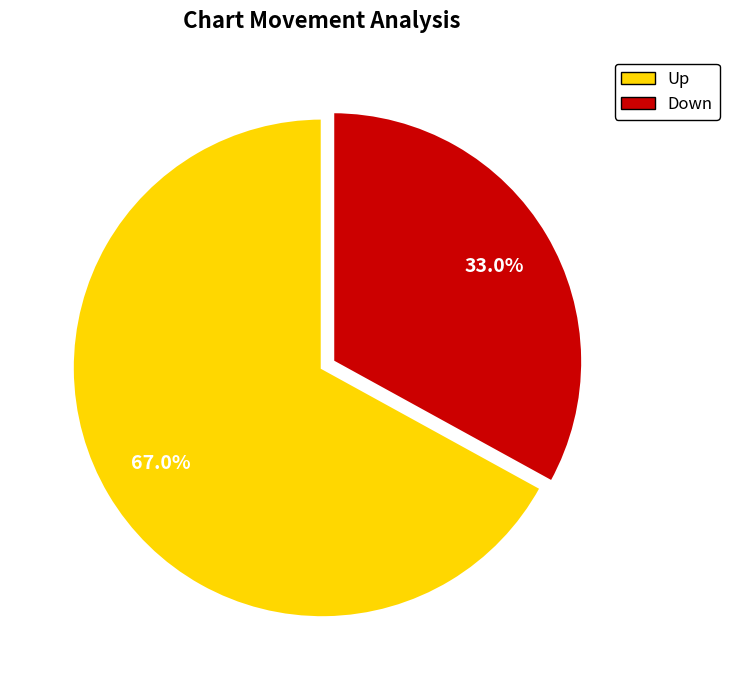

Which category accounts for the majority?

up